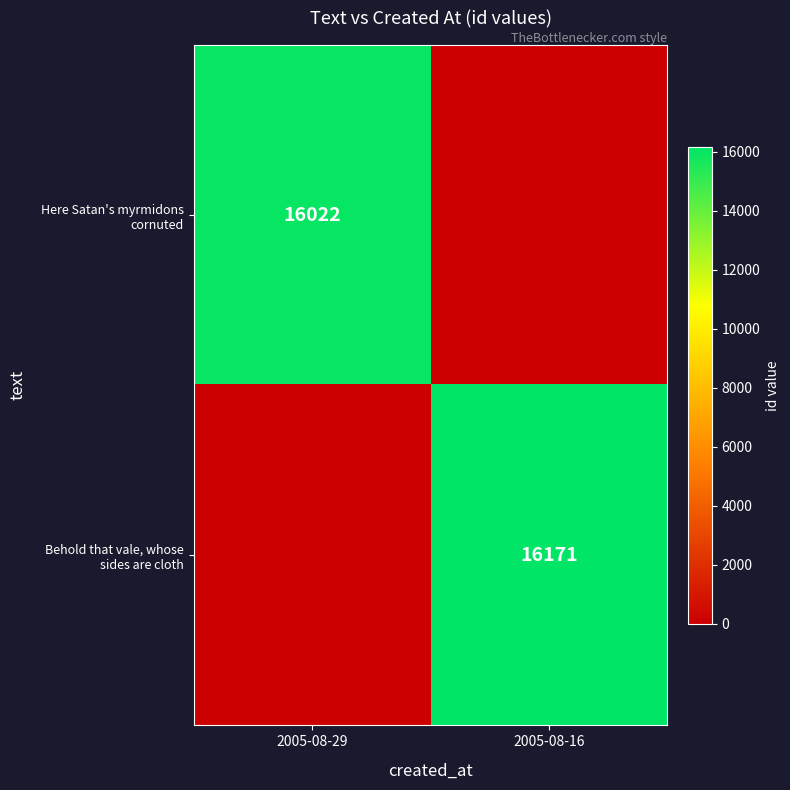

The Behold that vale, whose sides are cloth series shows 16171 at 2005-08-16. True or false?

True